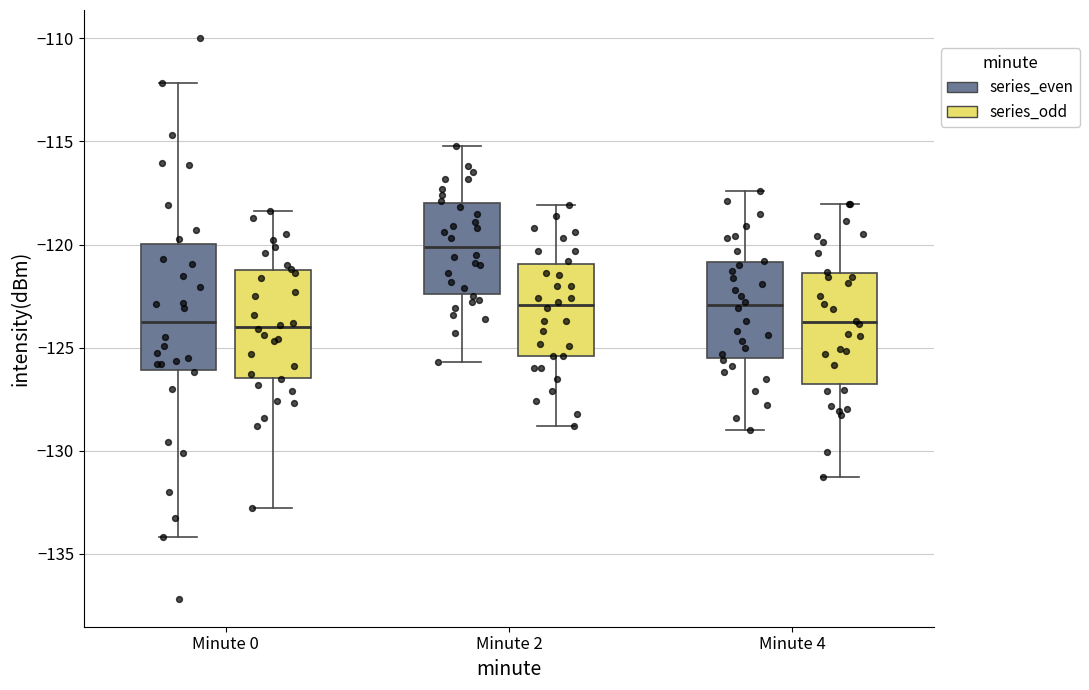

Where is the upper edge of the box for Minute 0 (series_odd) on the y-axis? The values are not printed on the chart, so give them approximately, as read against the axis.

-121.0